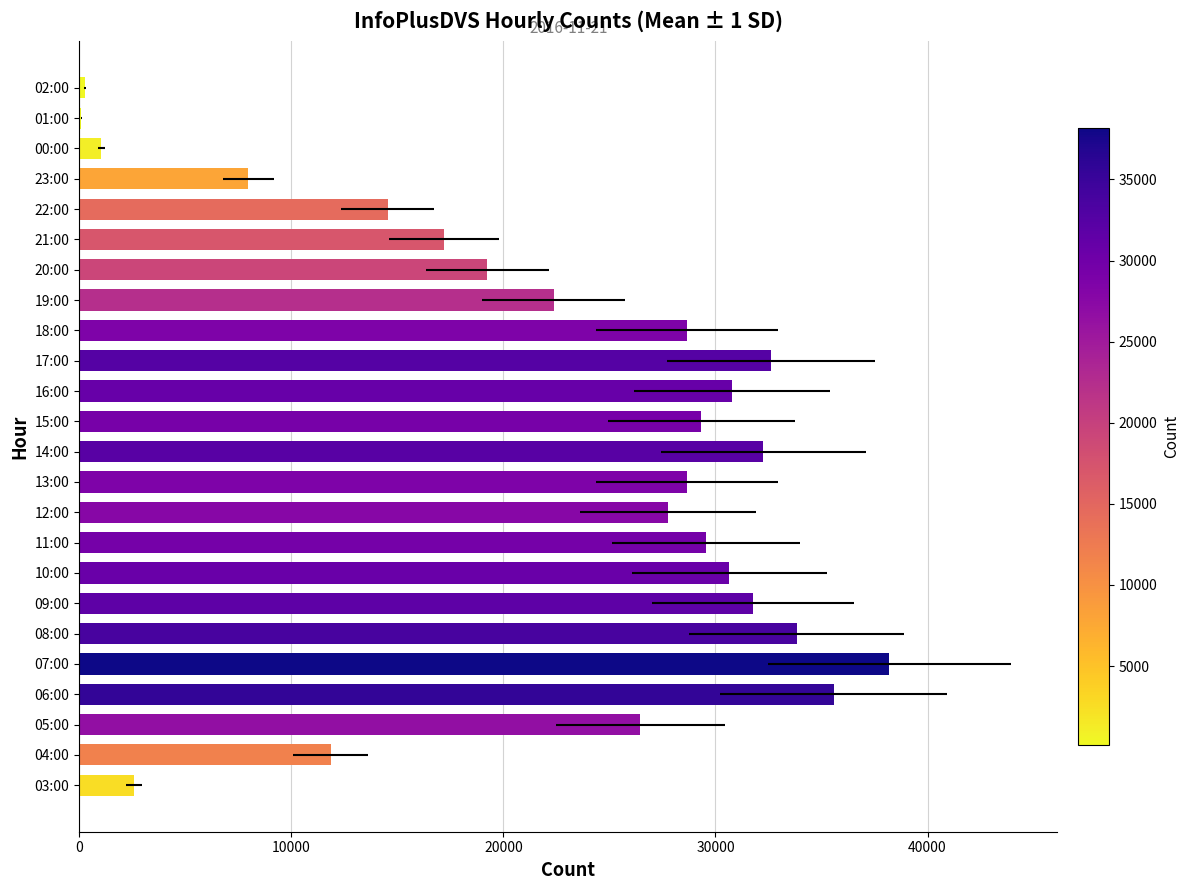

Between 20:00 and 03:00, which is larger?

20:00